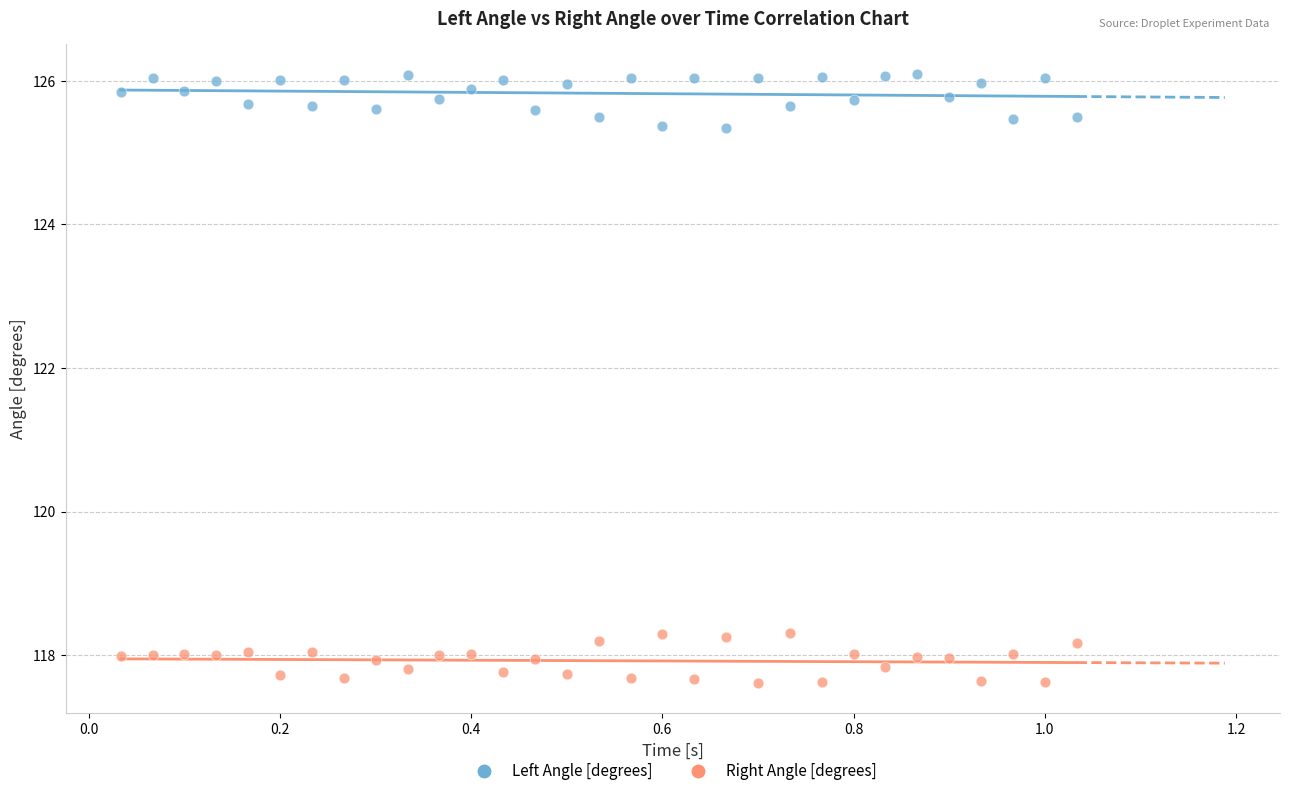

Across all data points, what is the range of Y values (max minus min)?

8.5